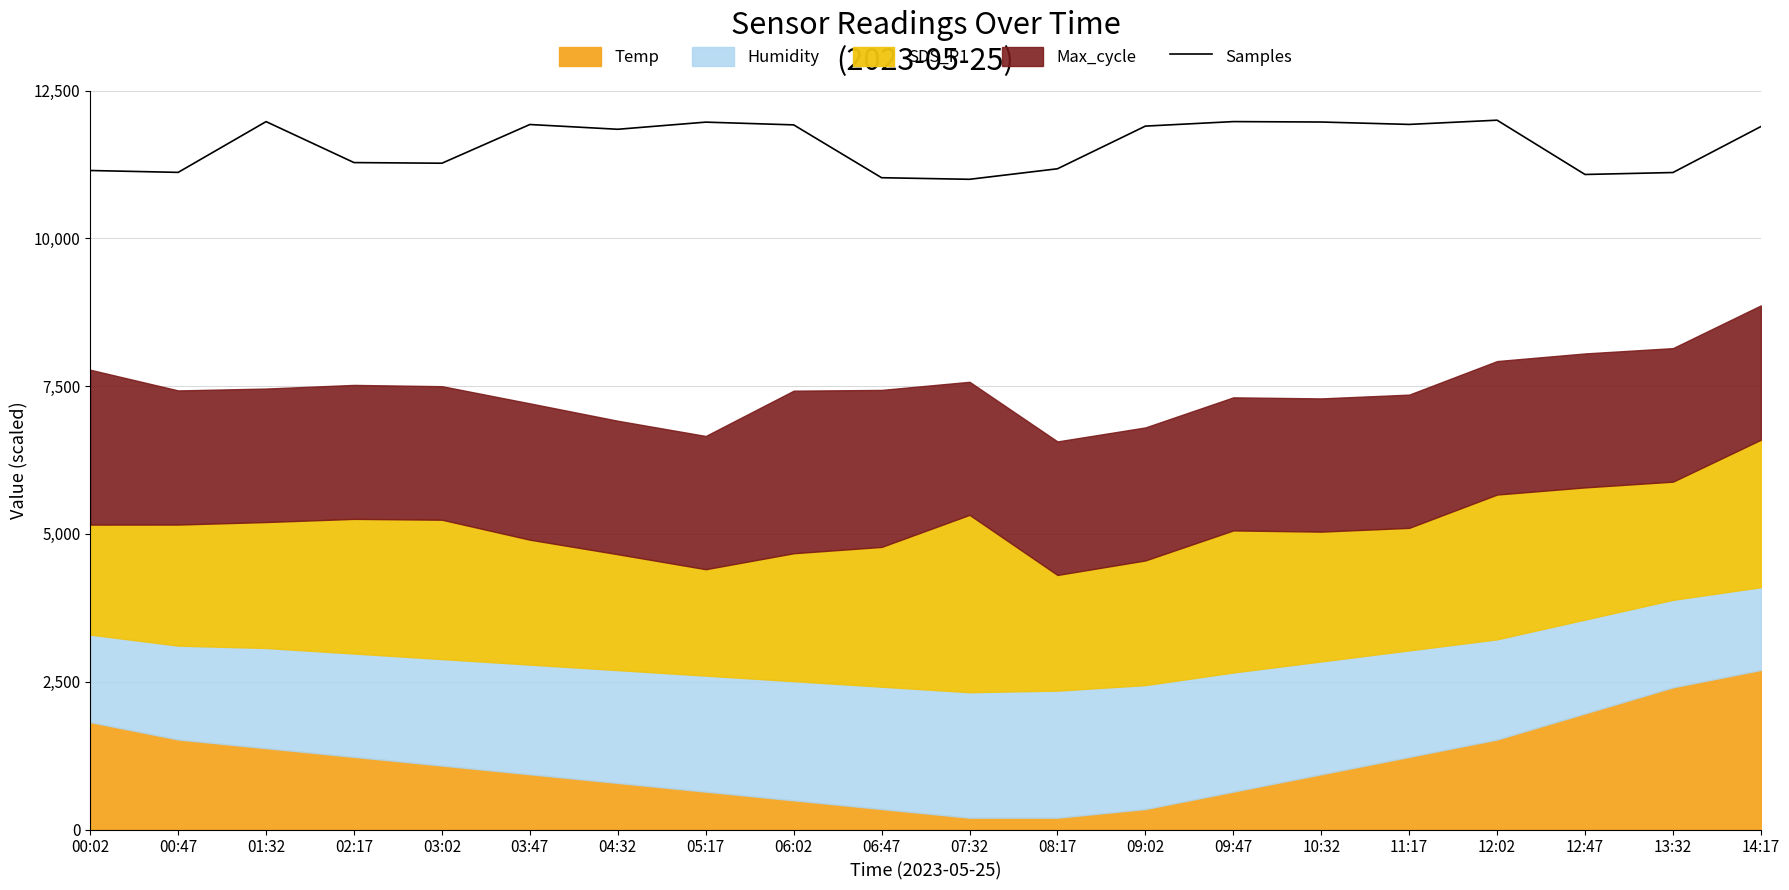

List the labels in order of value, smallest first.

07:32, 06:47, 12:47, 13:32, 00:47, 00:02, 08:17, 03:02, 02:17, 04:32, 14:17, 09:02, 06:02, 03:47, 11:17, 05:17, 10:32, 01:32, 09:47, 12:02